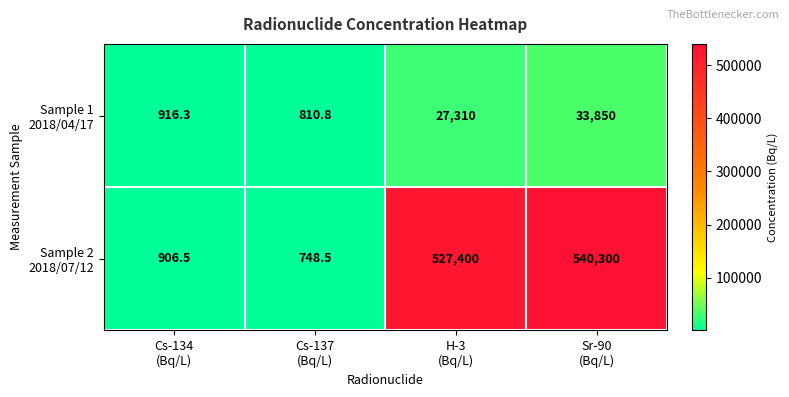

How many distinct data groups are displayed?

2